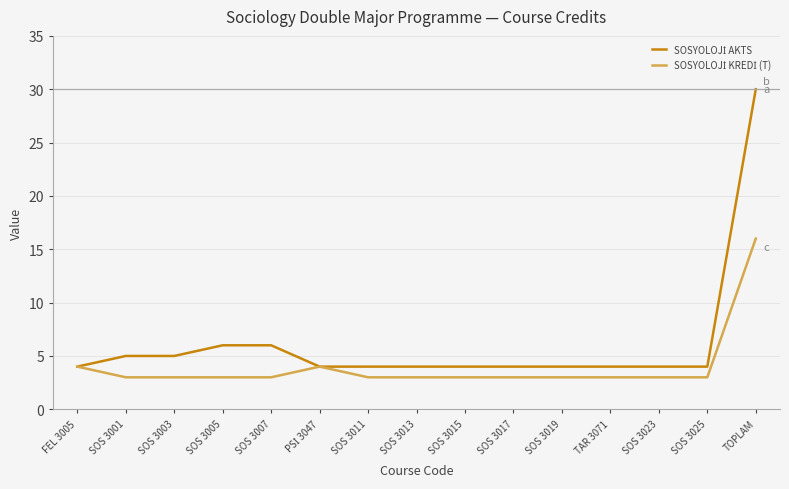

What is the total value across all series at TAR 3071?

7